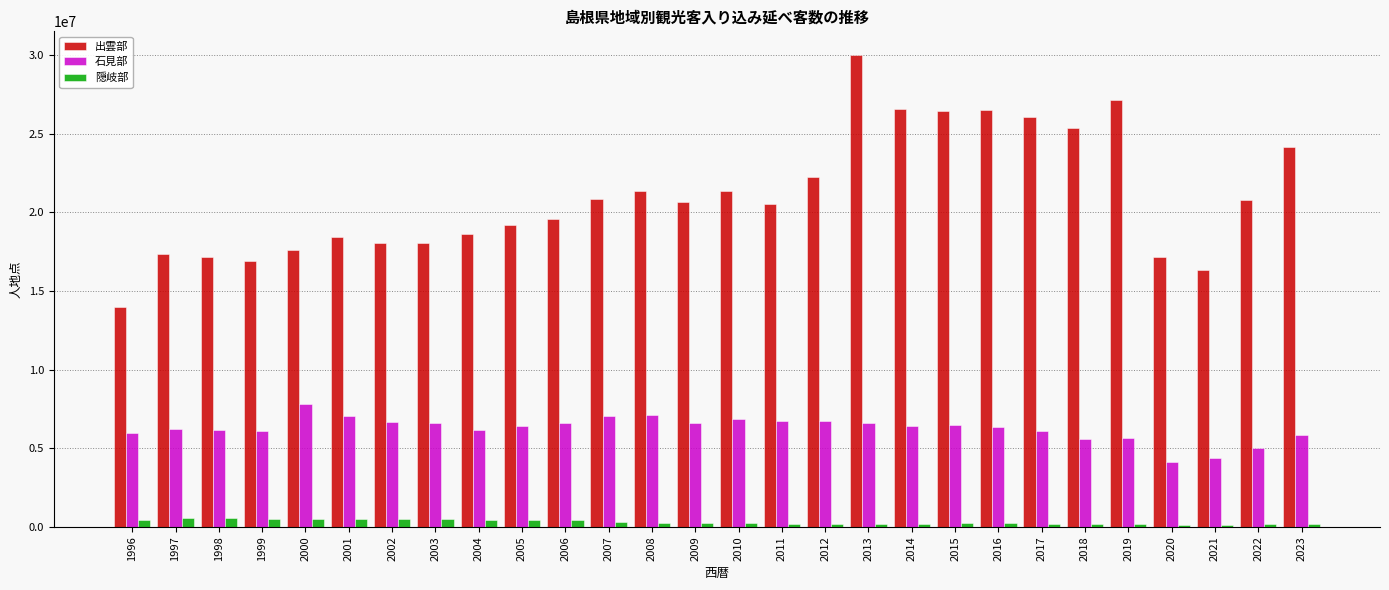

The value of 石見部 at 2015 is 6505245. True or false?

True